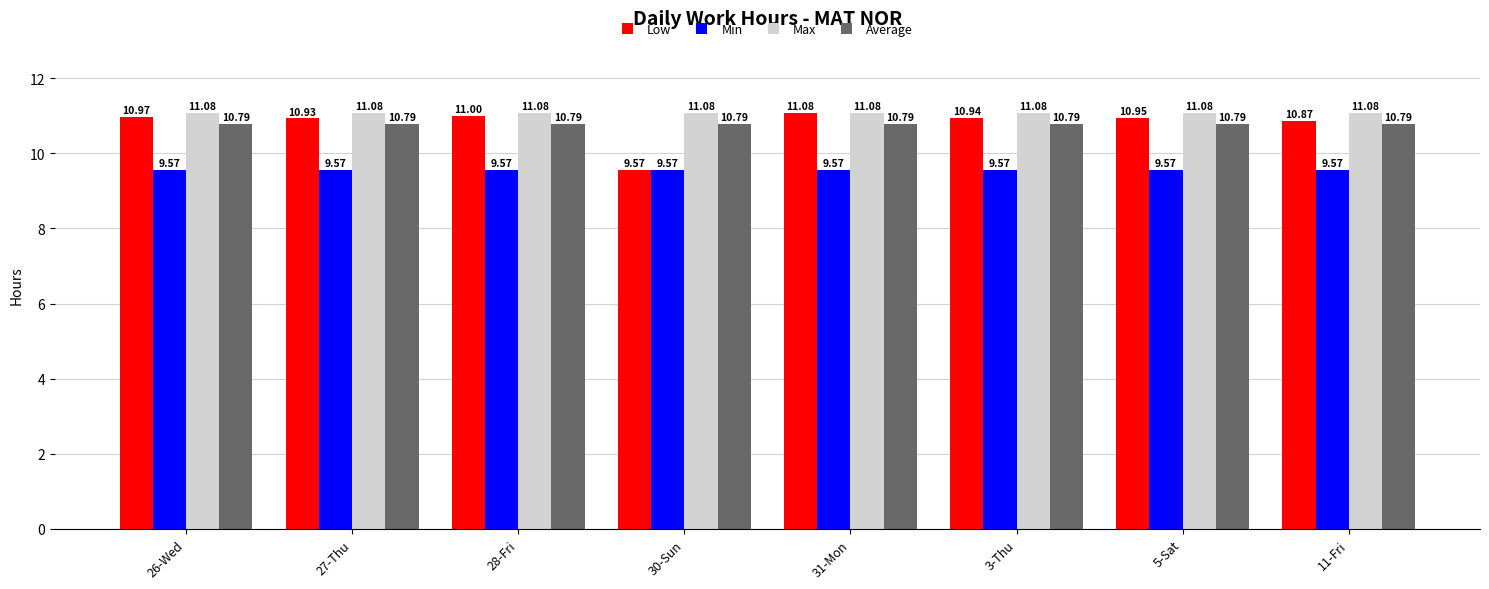

List the labels in order of Low value, smallest first.

30-Sun, 11-Fri, 27-Thu, 3-Thu, 5-Sat, 26-Wed, 28-Fri, 31-Mon